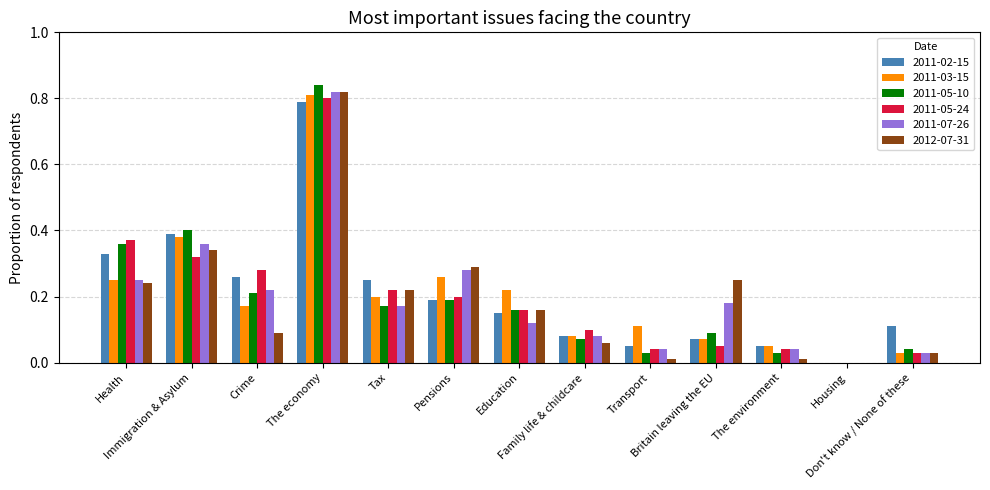

What is the sum of all 2011-05-10 values?

2.6